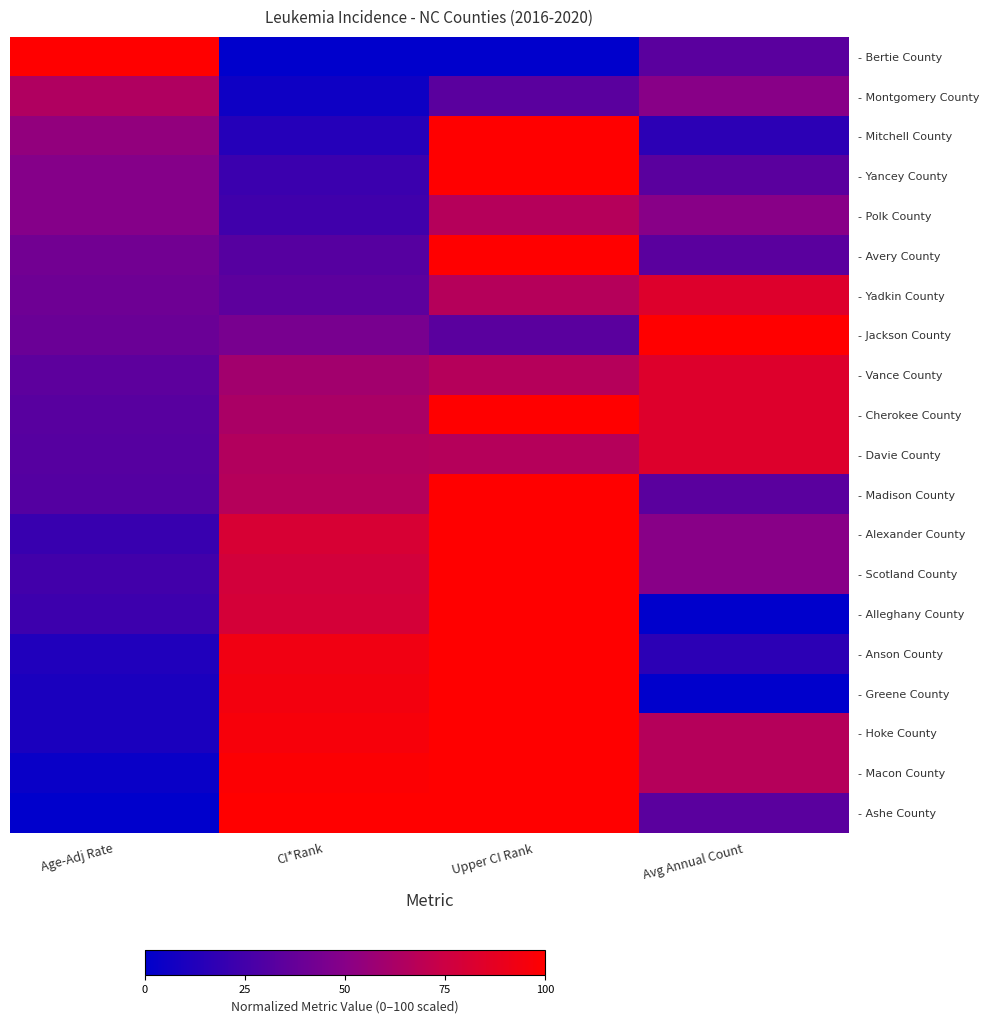

What is the spread (max minus min) of values at CI*Rank?

1.0